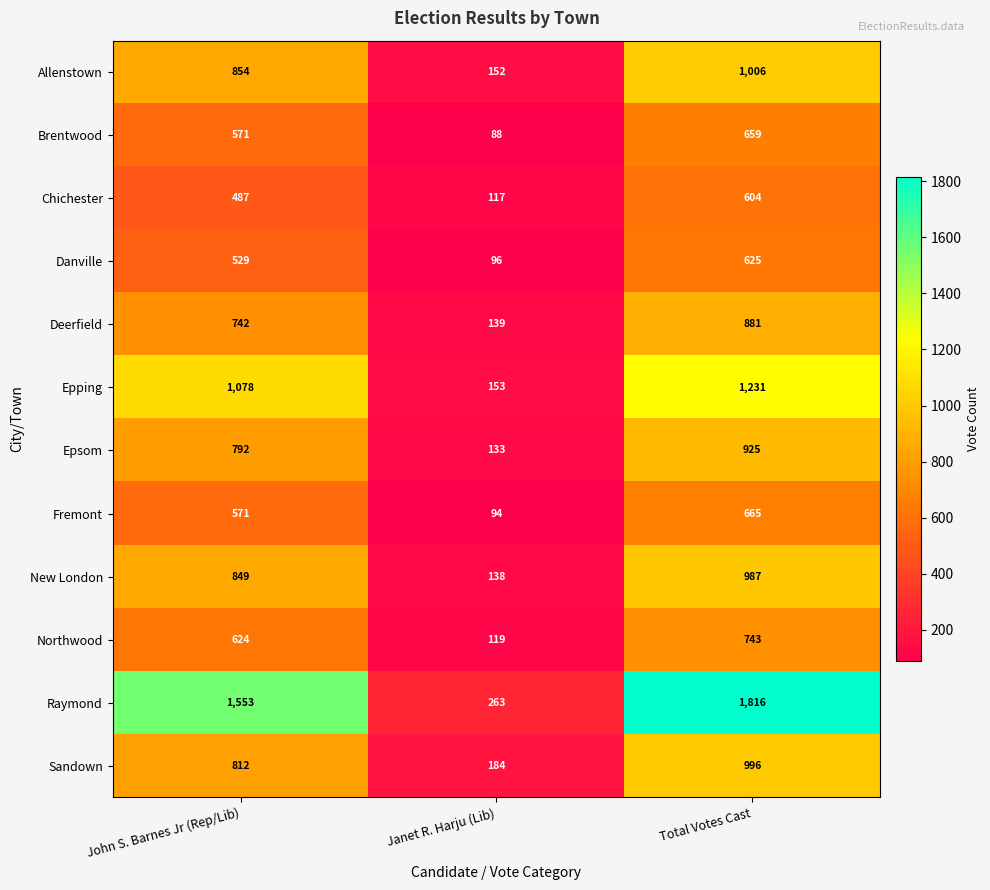

Which label corresponds to the smallest value in the chart?

Janet R. Harju (Lib)